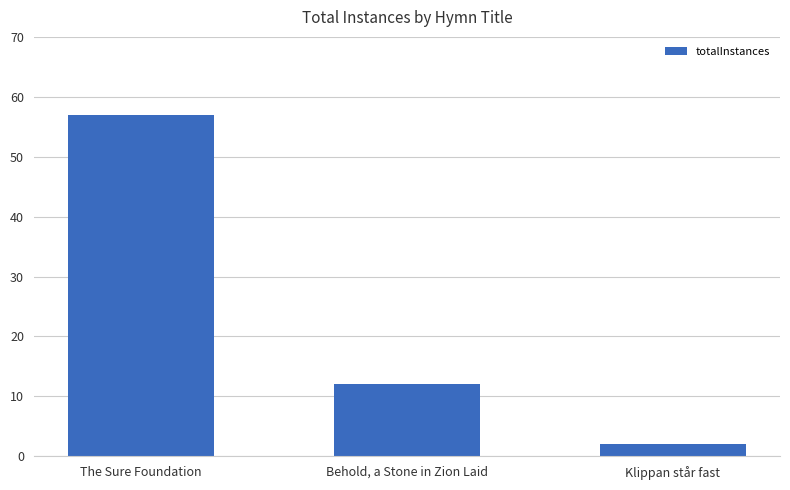

Reading right to left, extract all data points from this chart.

2	12	57